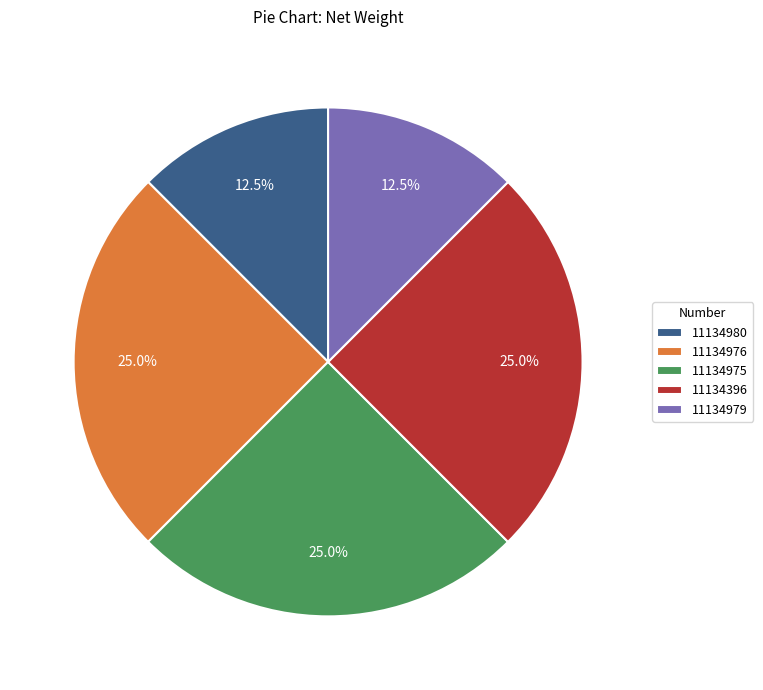

Between 11134975 and 11134980, which is larger?

11134975